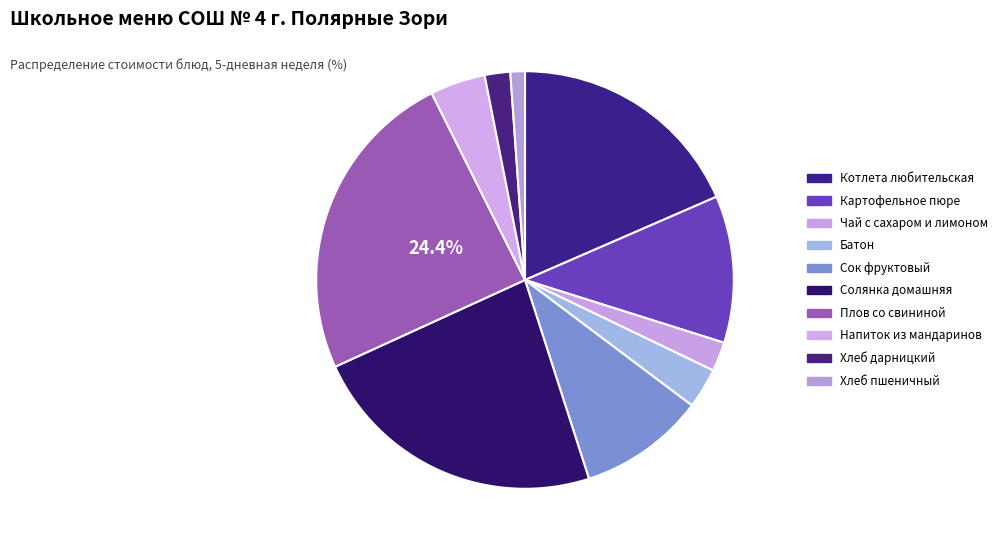

Is it true that Сок фруктовый is 10% of the pie?

True